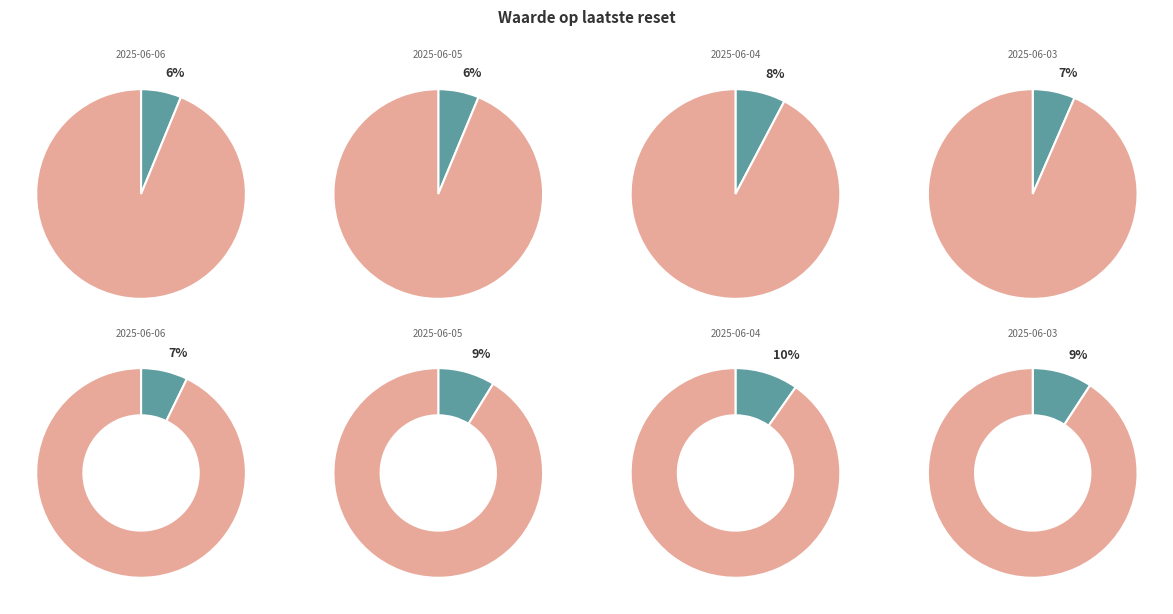

True or false: 2025-06-04 accounts for 17% of the total.

False